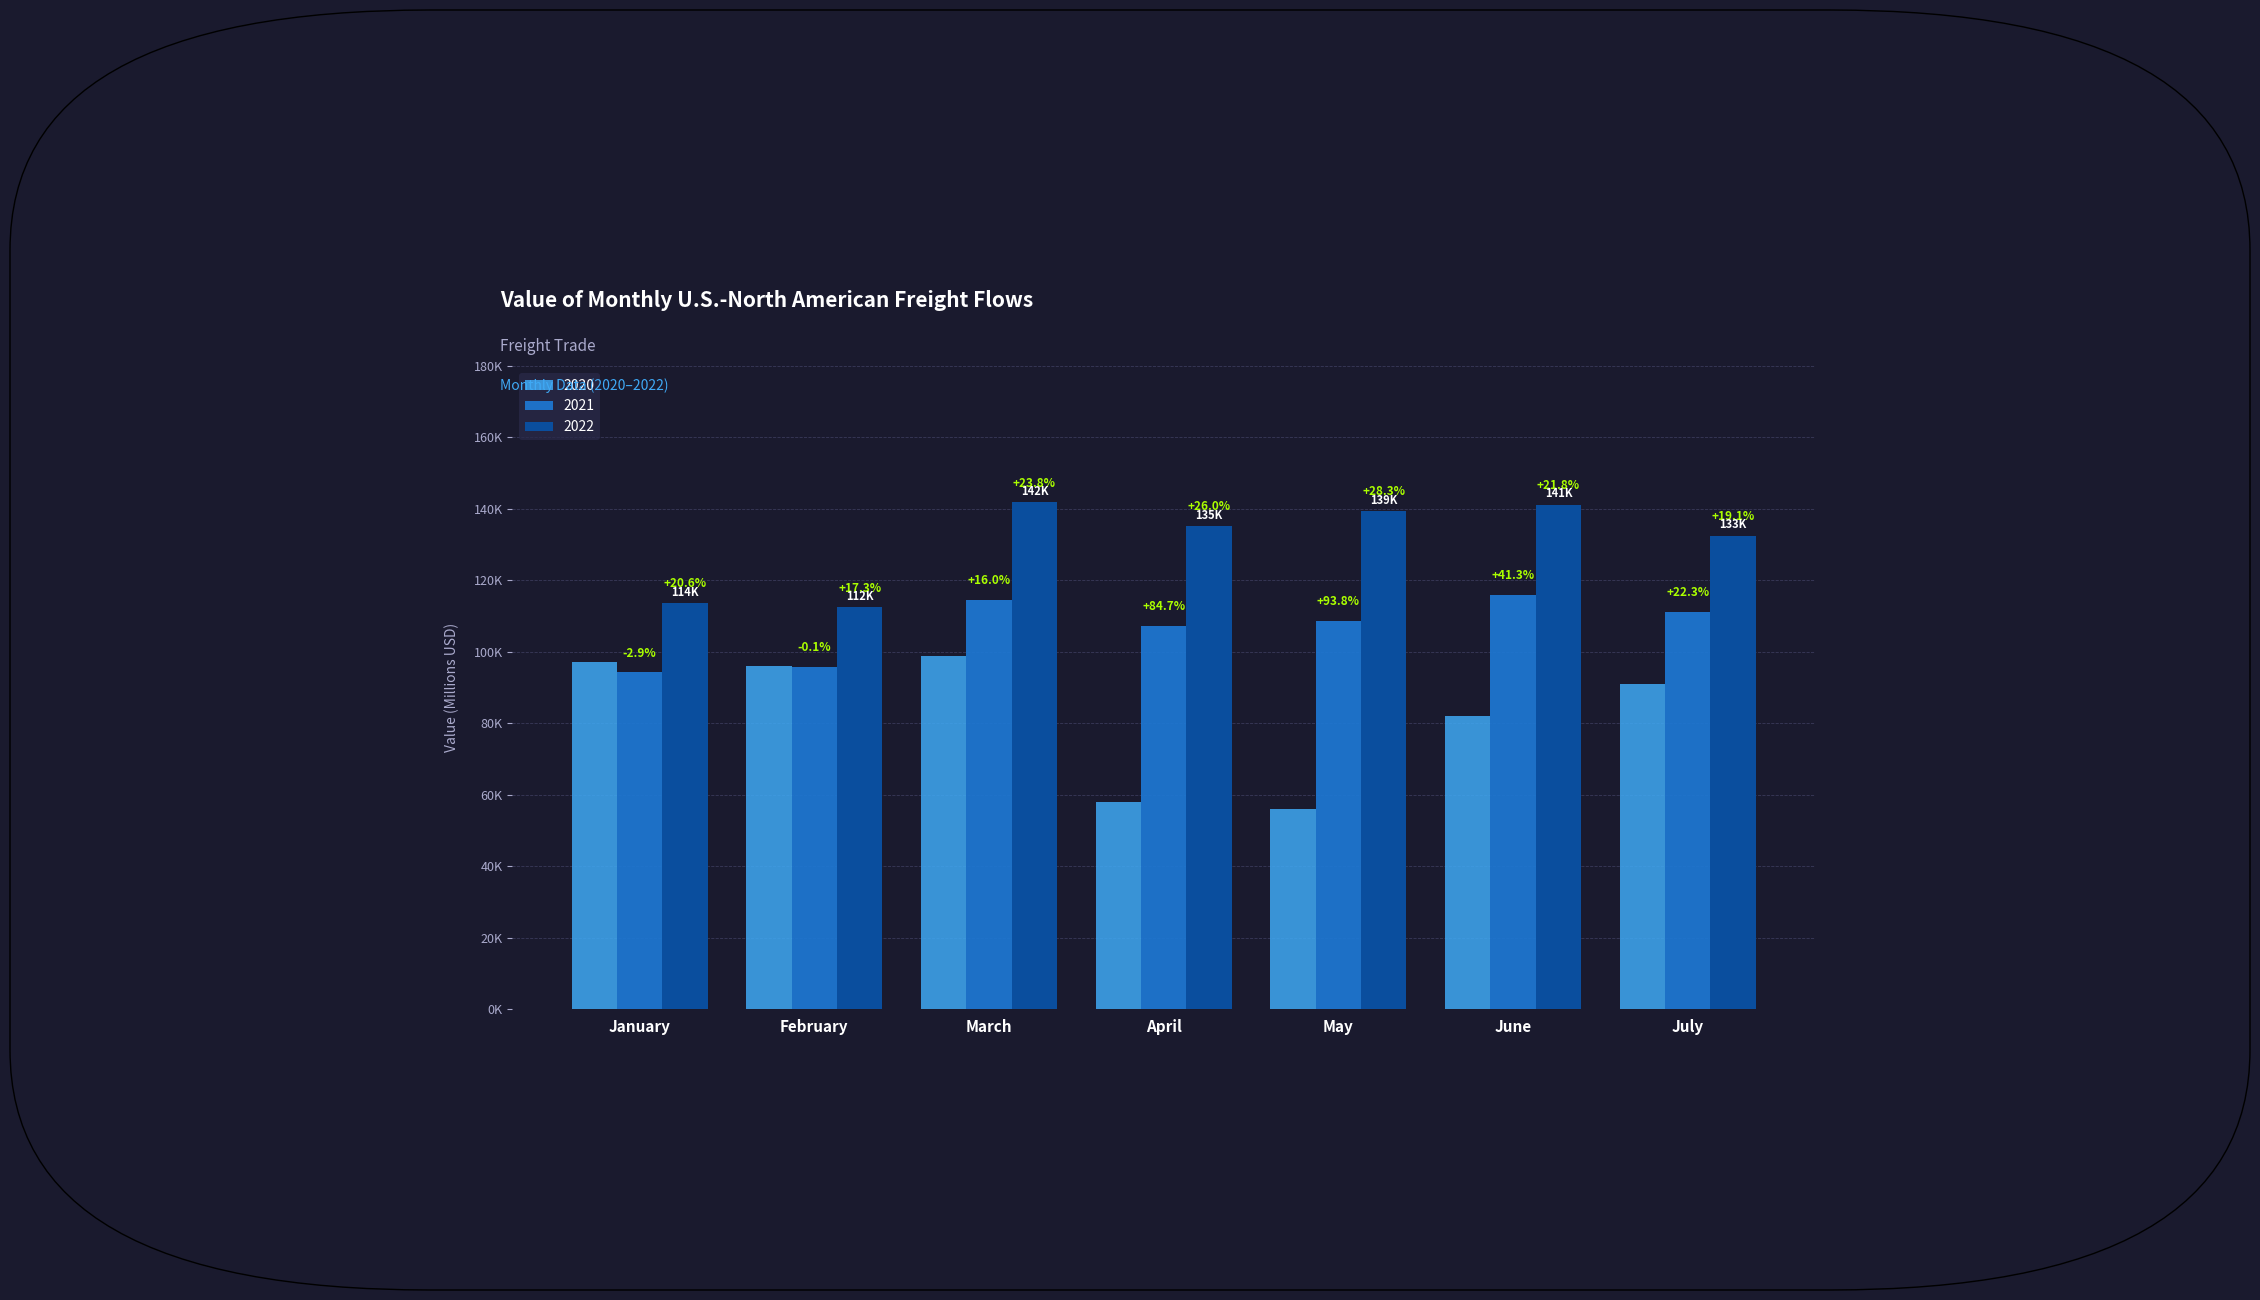

Which series has the largest range (max minus min)?

2020